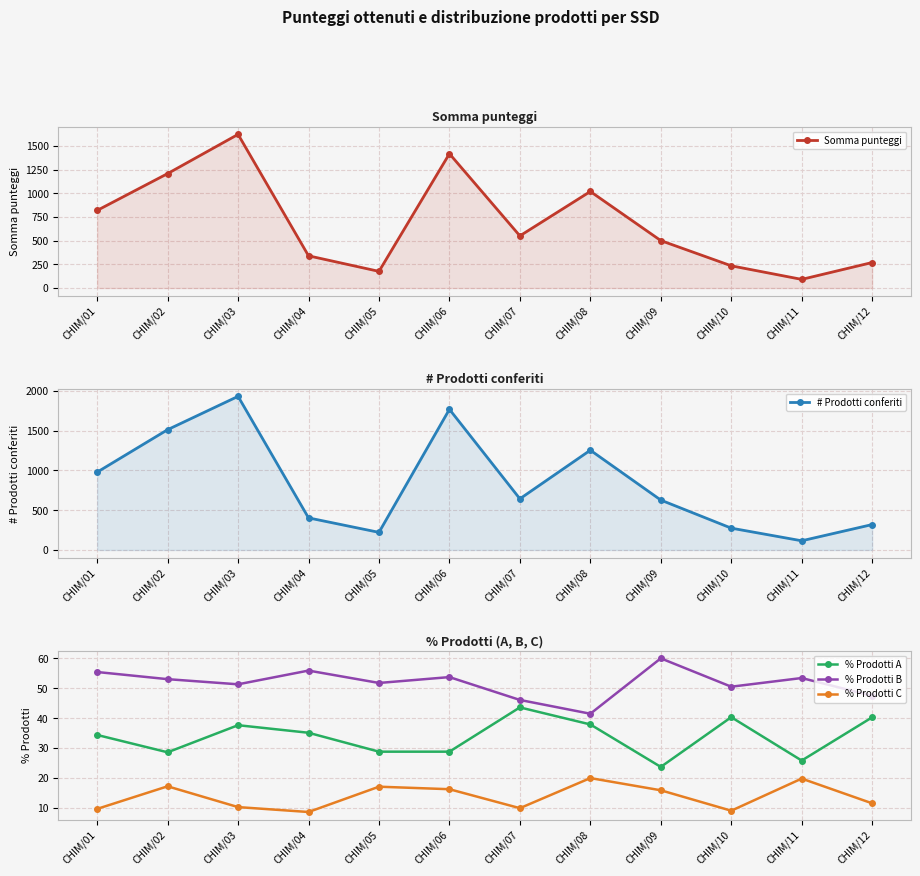

What is the value of the % Prodotti C point at the 7th from the left?

9.9